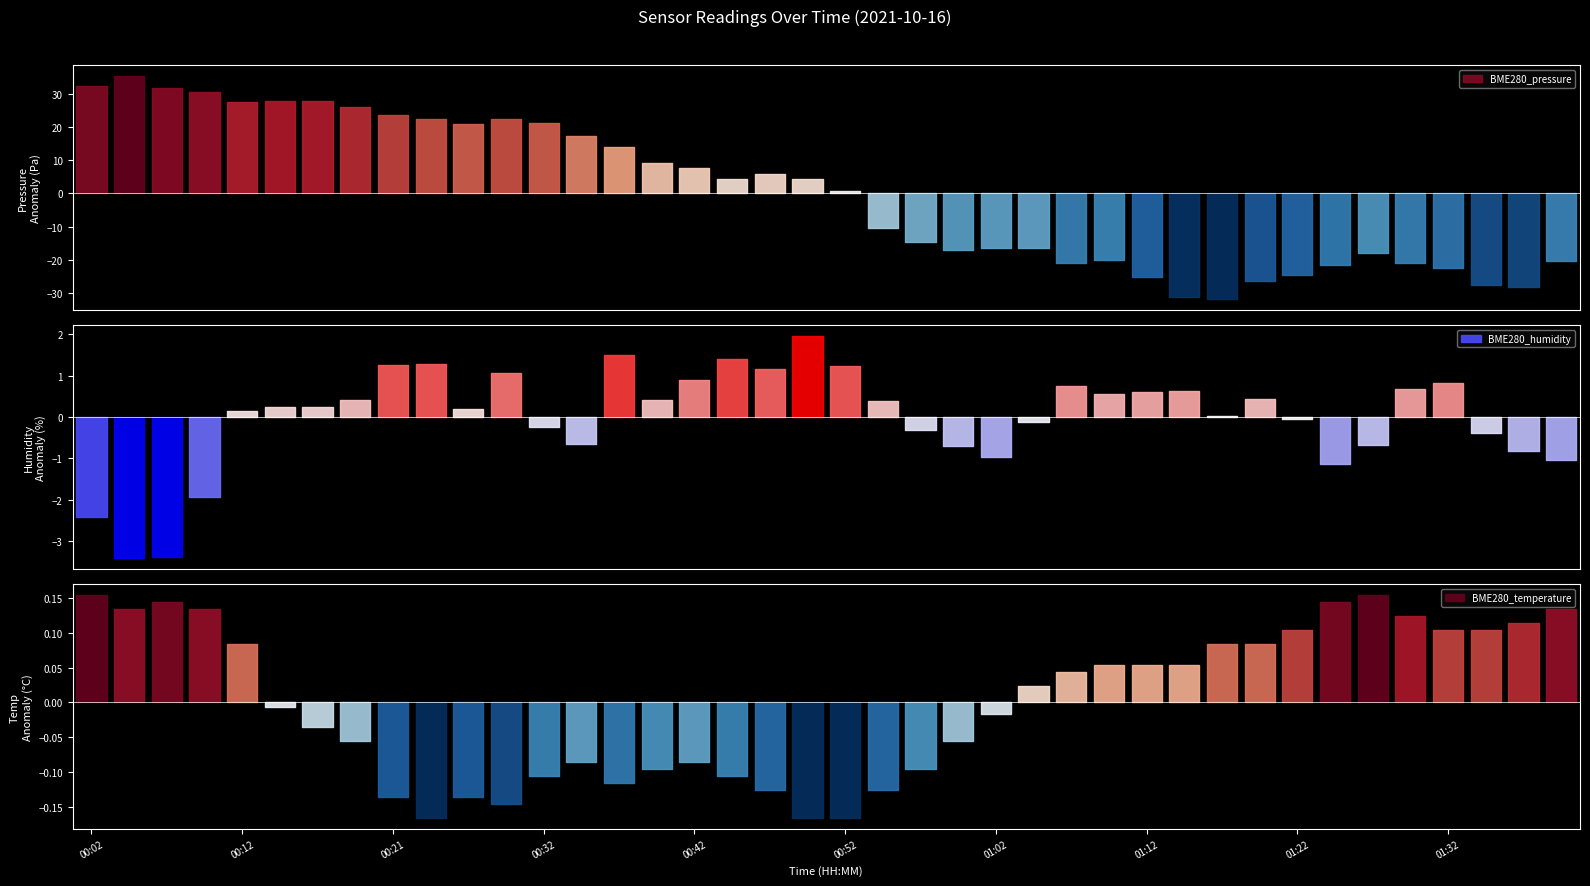

Is this an area chart (filled region under the line)?

No